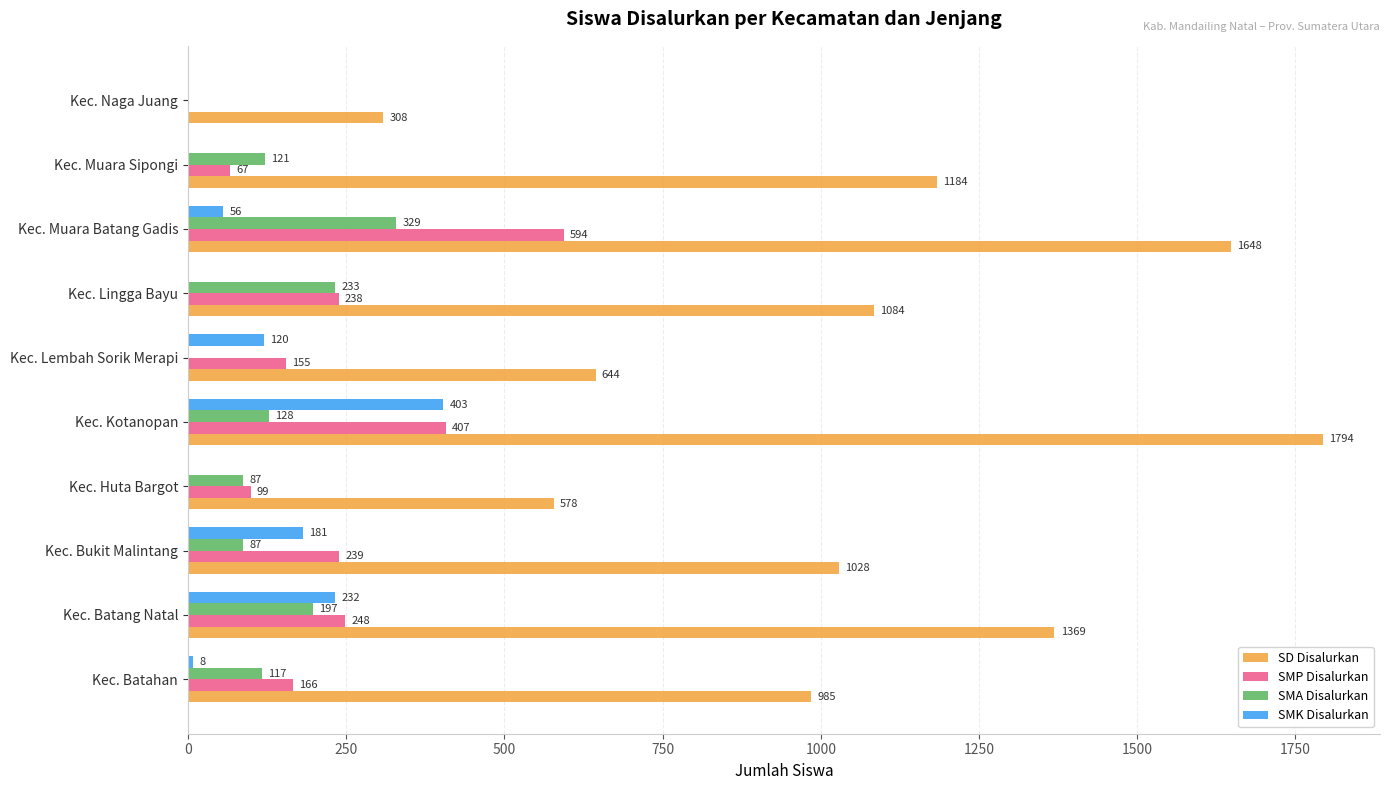

Where is SMA Disalurkan nearest to the value 164?

Kec. Batang Natal